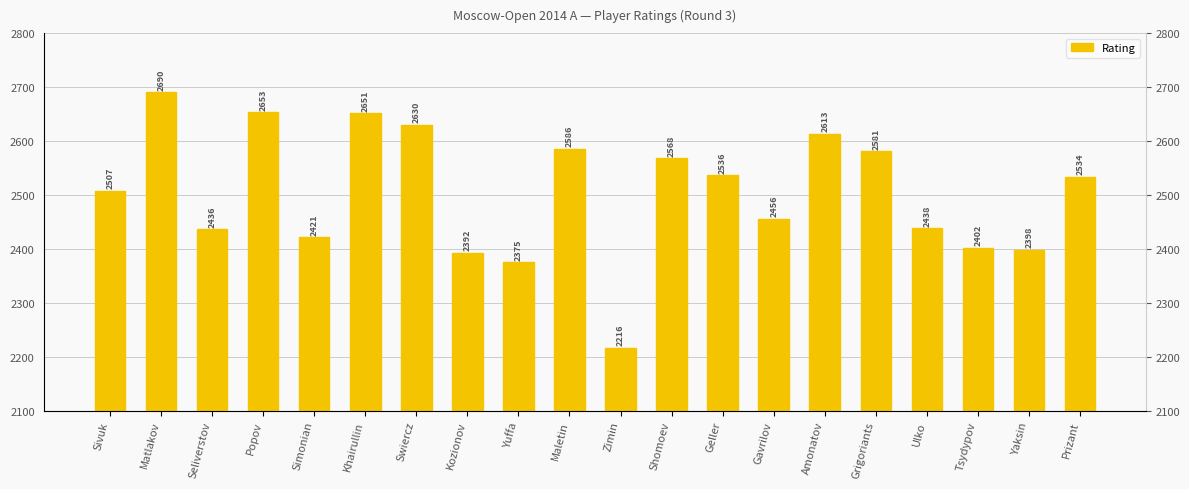

What is the approximate value at Seliverstov, to the nearest 10?

2440